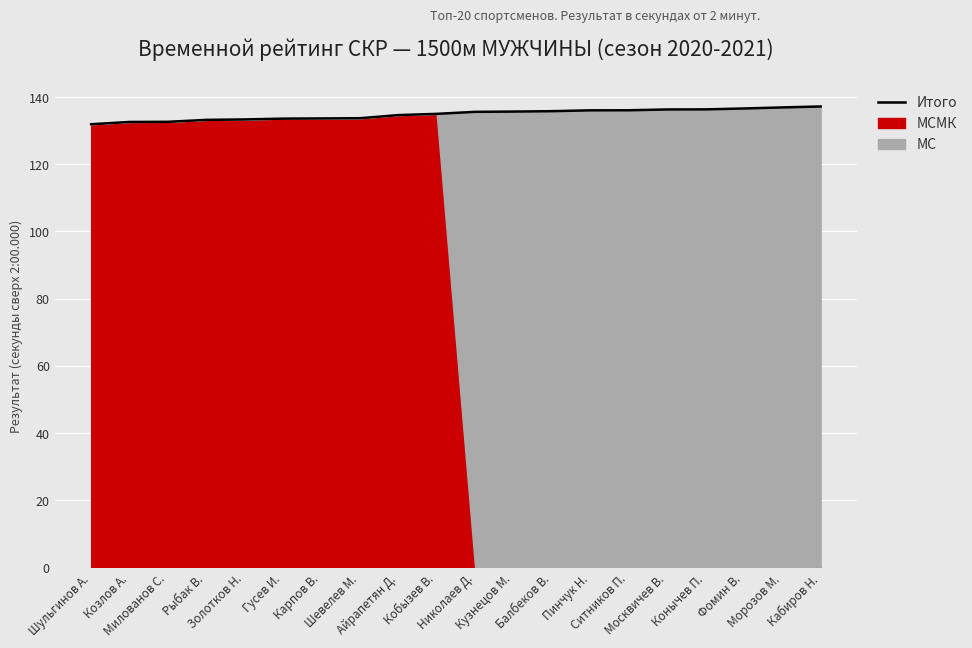

Reading left to right, transcribe all the data shown in this chart.

Шульгинов А.=131.9	Козлов А.=132.6	Милованов С.=132.6	Рыбак В.=133.2	Золотков Н.=133.3	Гусев И.=133.6	Карпов В.=133.6	Шевелев М.=133.7	Айрапетян Д.=134.6	Кобызев В.=135.0	Николаев Д.=135.6	Кузнецов М.=135.7	Балбеков В.=135.8	Пинчук Н.=136.1	Ситников П.=136.1	Москвичев В.=136.3	Конычев П.=136.3	Фомин В.=136.6	Морозов М.=136.9	Кабиров Н.=137.2